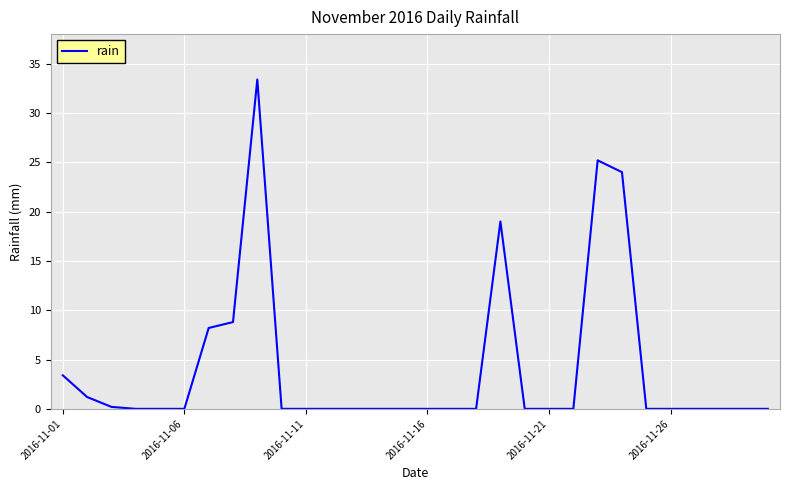

What is the greatest value displayed?

33.4